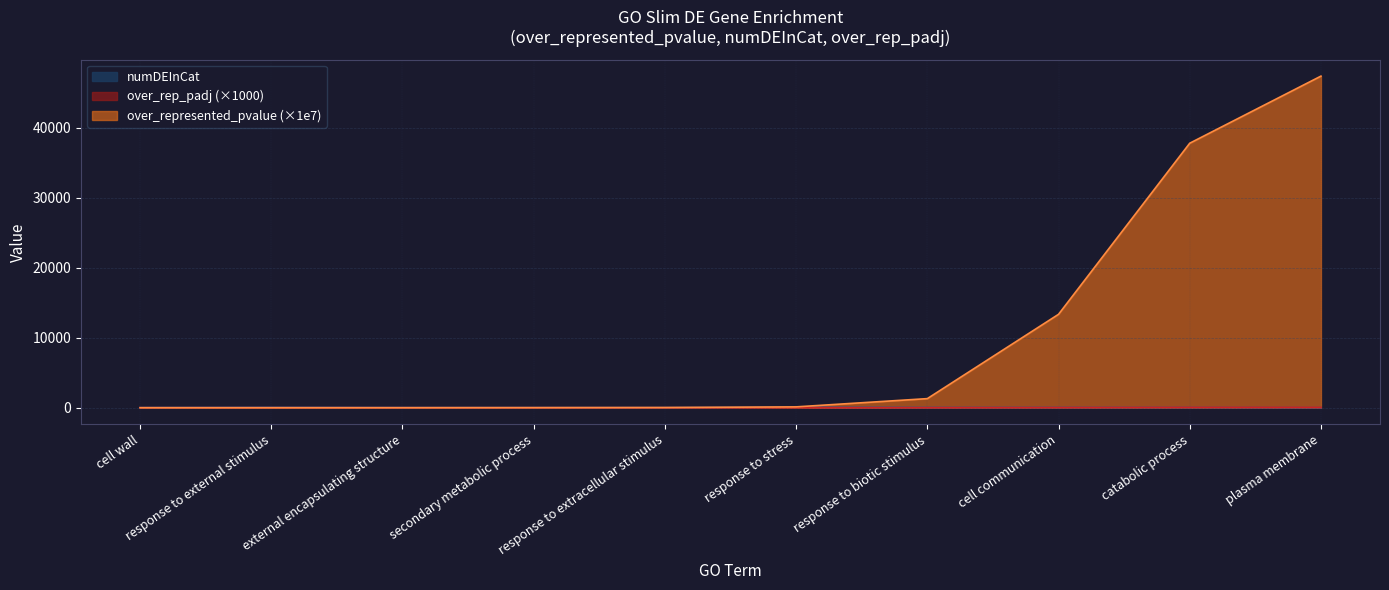

The over_rep_padj series shows 0.0 at response to external stimulus. True or false?

False